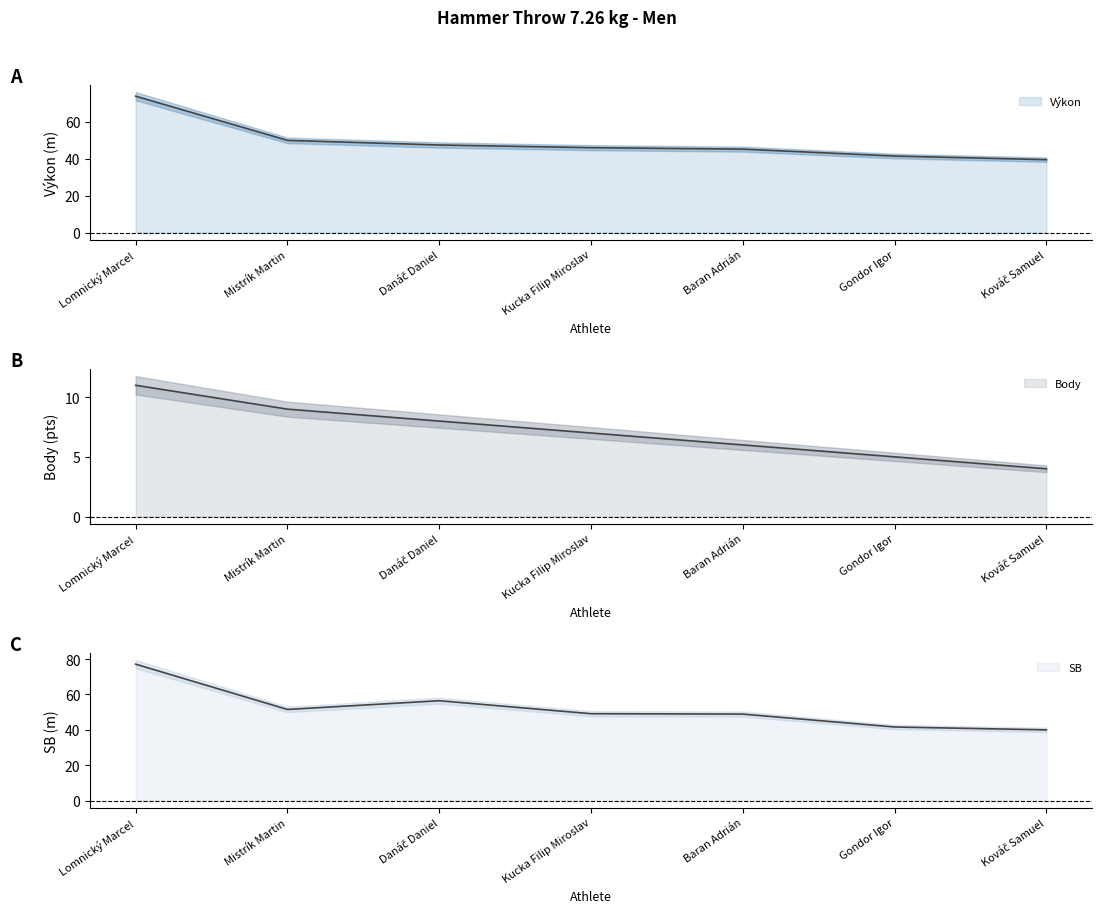

At which label does Body first exceed 7?

Lomnický Marcel